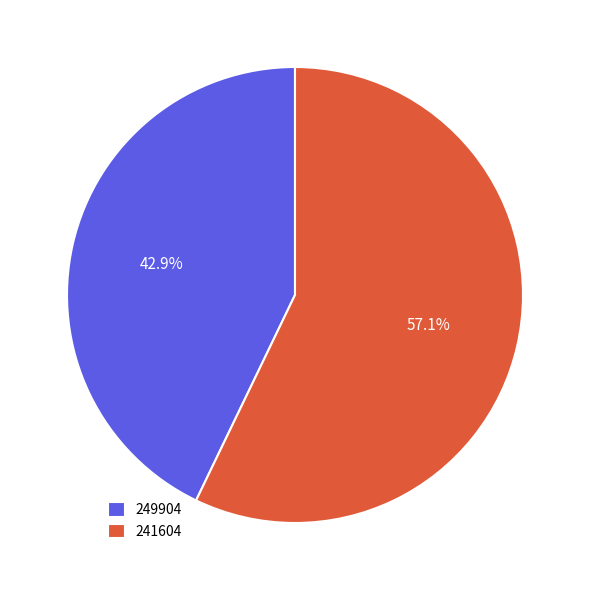

Is the sum of 241604 and 249904 greater than half?

Yes